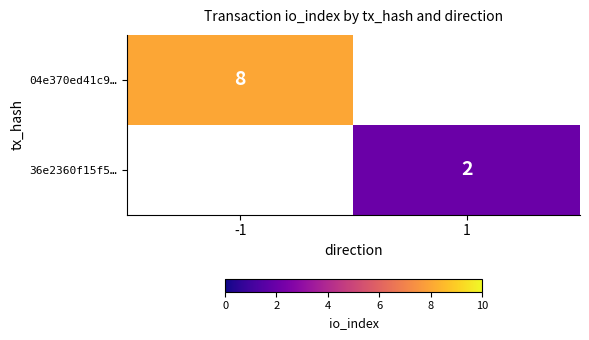

The 04e370ed41c9… series shows 8 at -1. True or false?

True